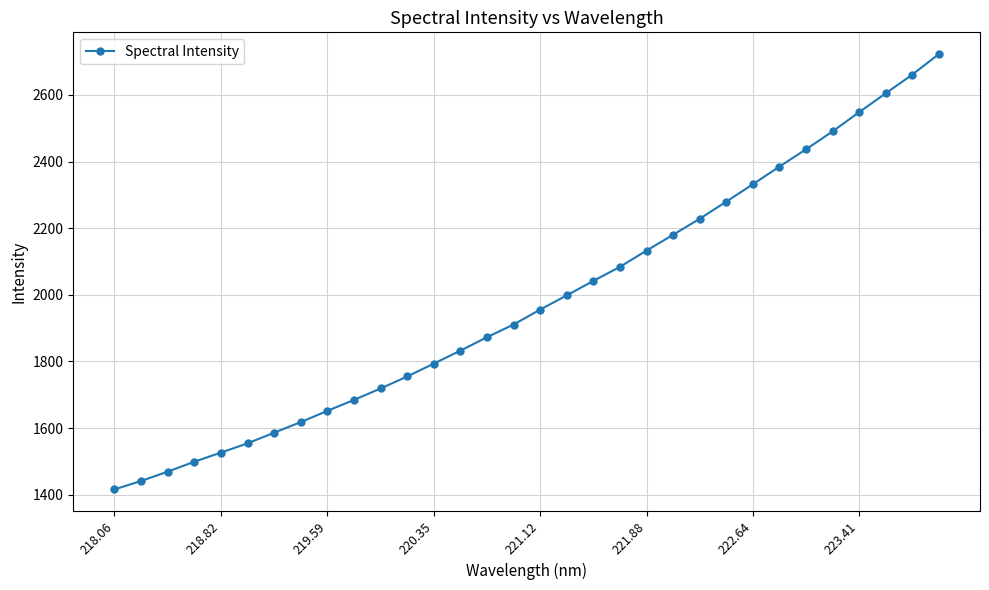

True or false: the data has more than 2 interior local peaks.

False